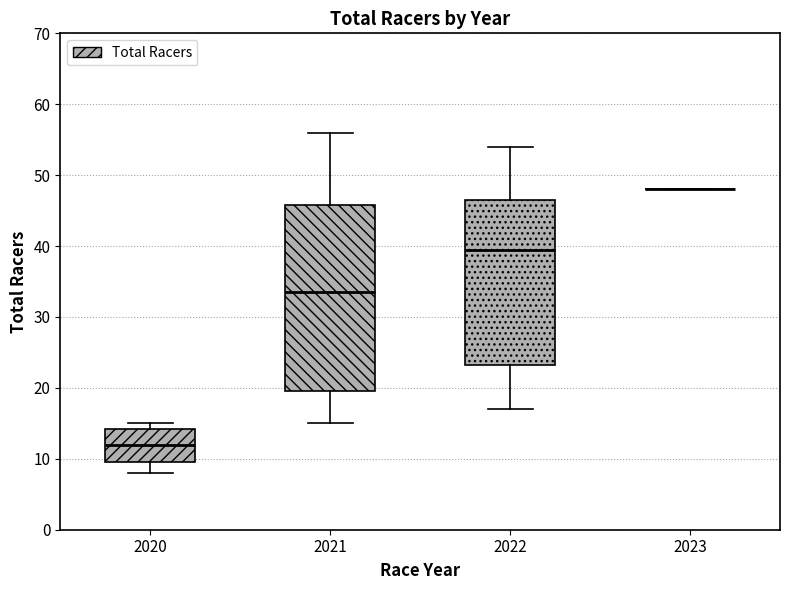

Which box is the tallest, from its lower edge to its upper edge?

2021